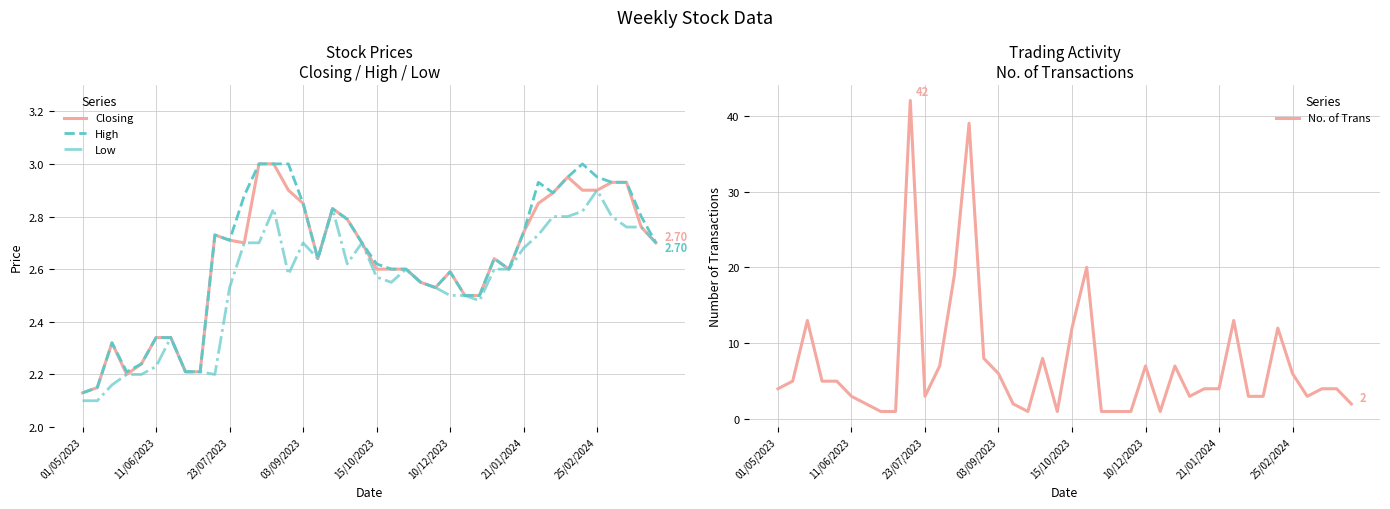

What is the maximum value for No. of Trans?

42